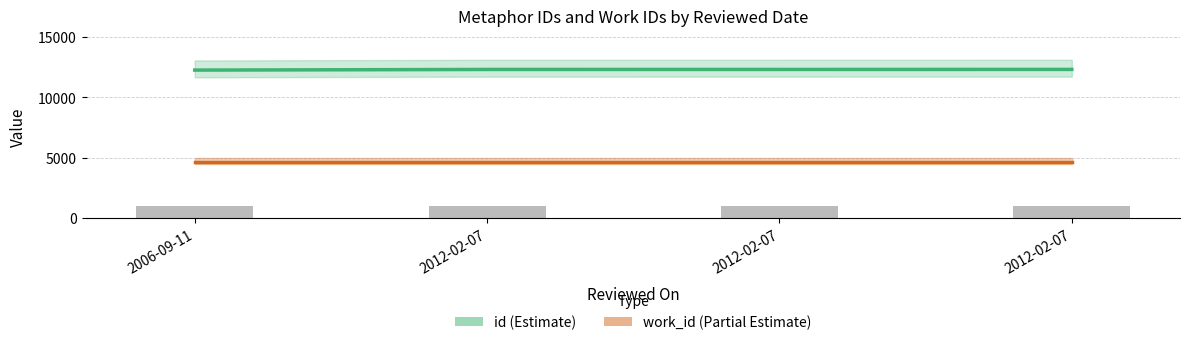

What value does the work_id (Partial Estimate) series have at 2006-09-11?

4671